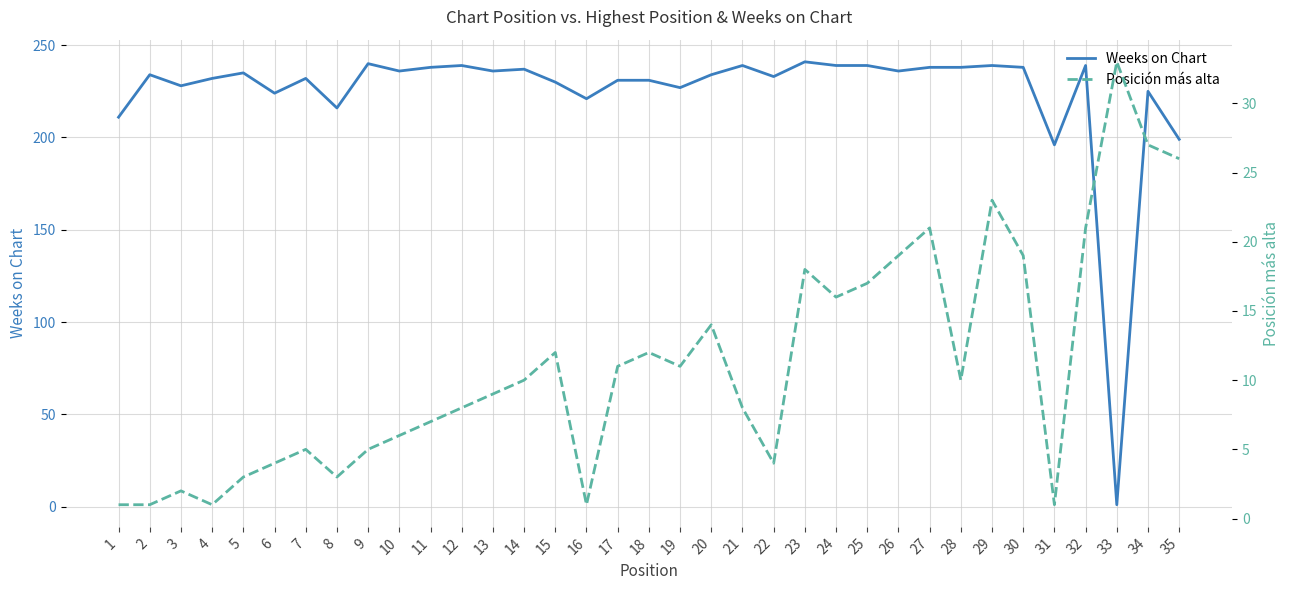

Which series has the widest spread of values?

Weeks on Chart